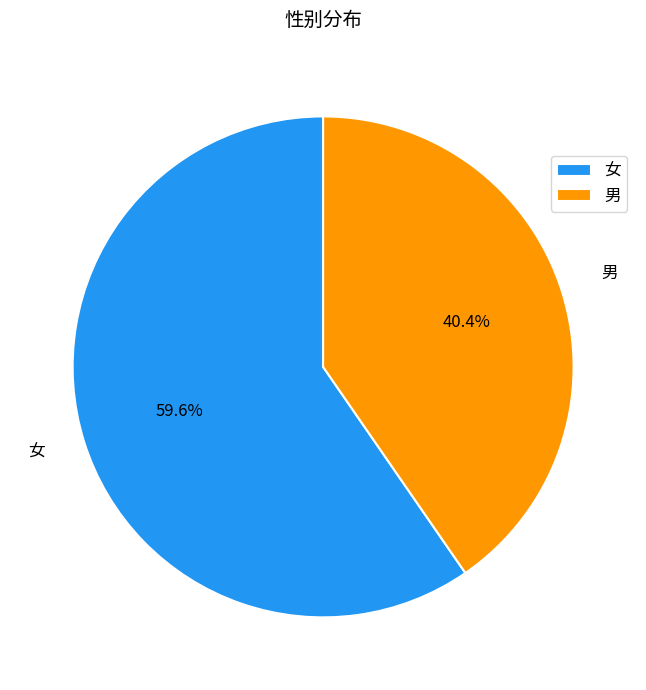

Do 男 and 女 together represent more than half of the pie?

Yes